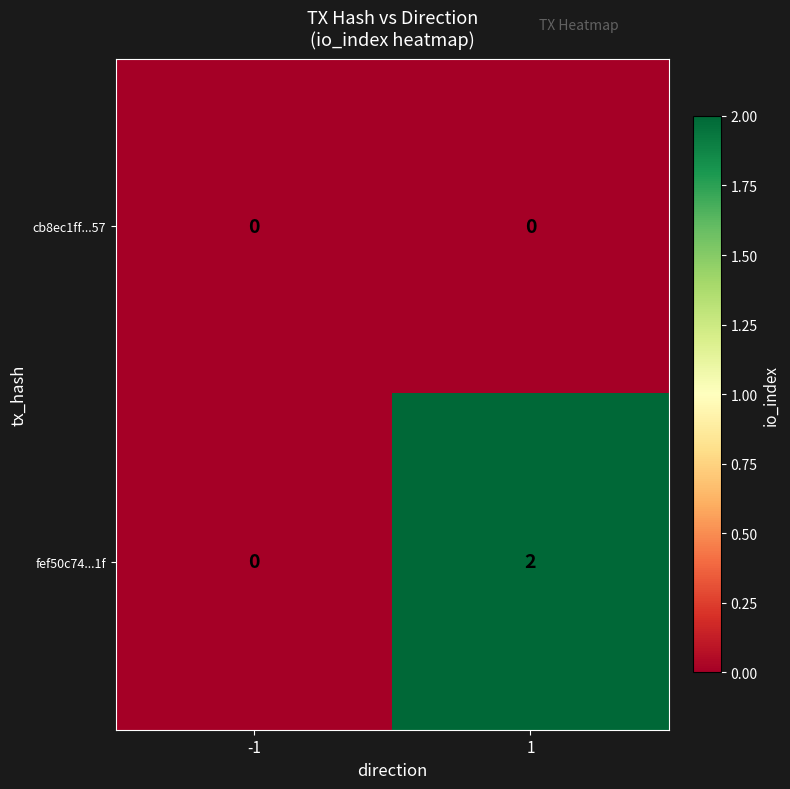

At how many categories does at least one series exceed 1?

1